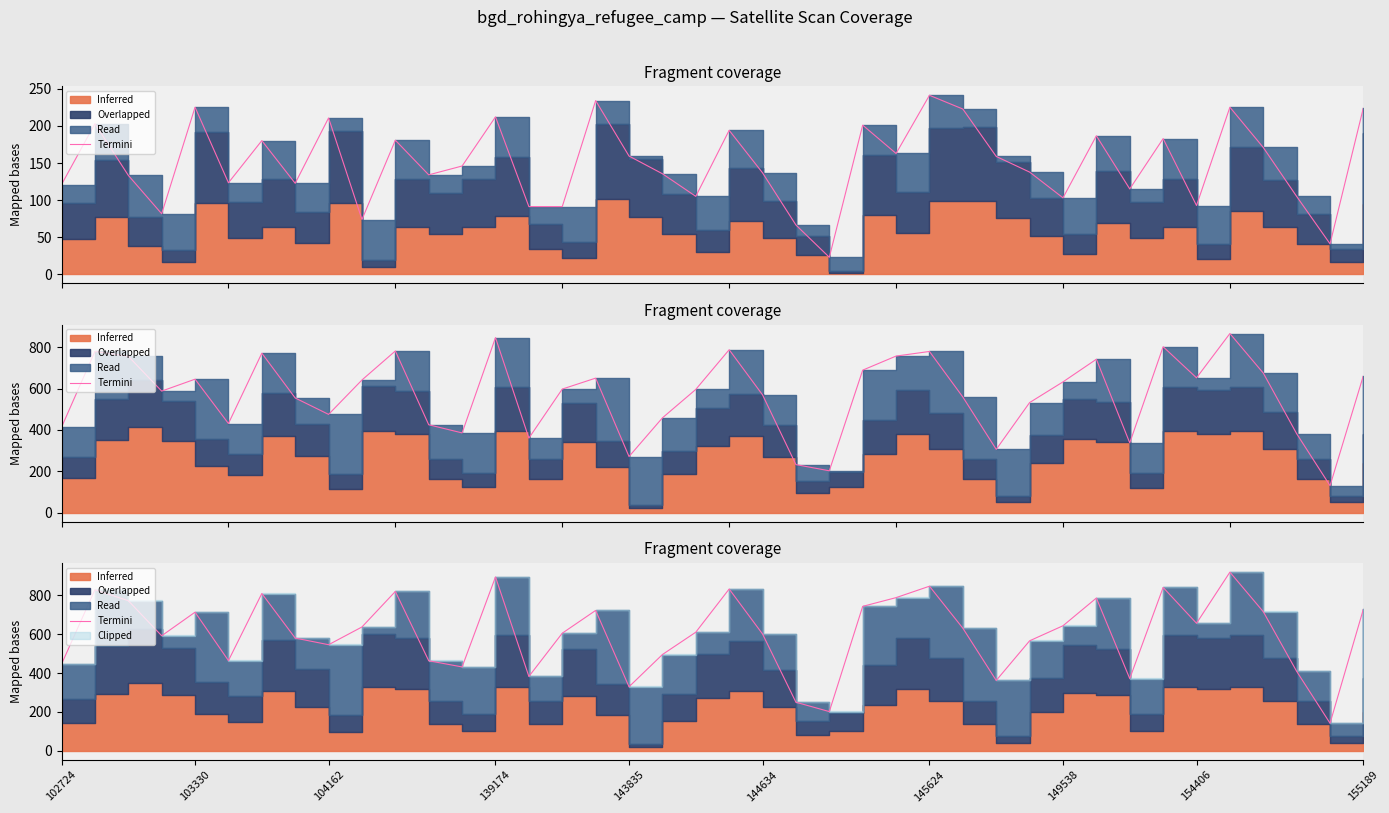

The value at 139174 is 122.1. True or false?

False